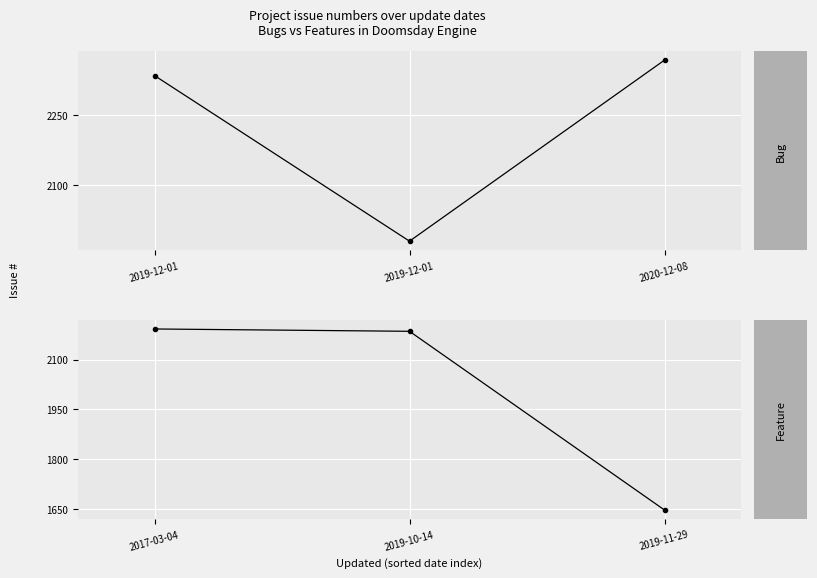

How many series are shown in this chart?

2